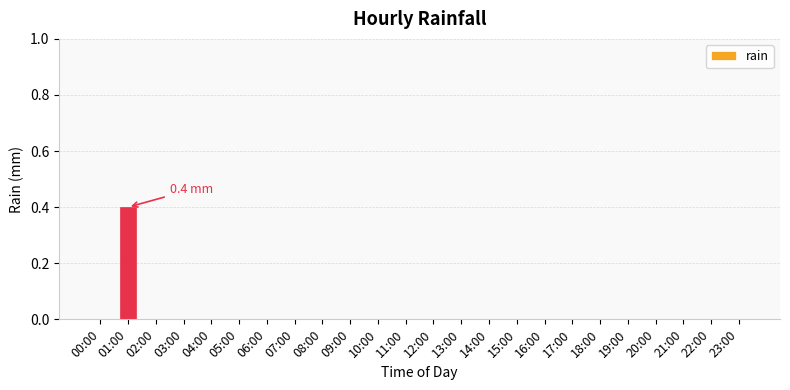

How many categories are shown in the chart?

24